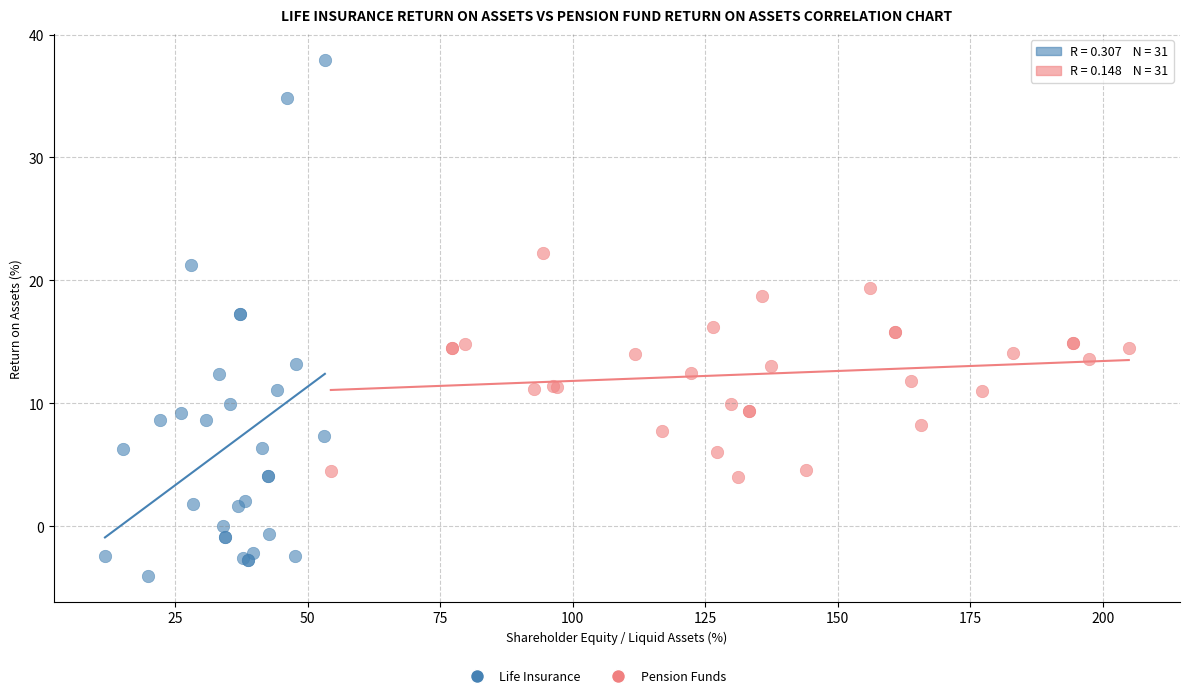

Which series has the widest spread of Y values?

Life Insurance